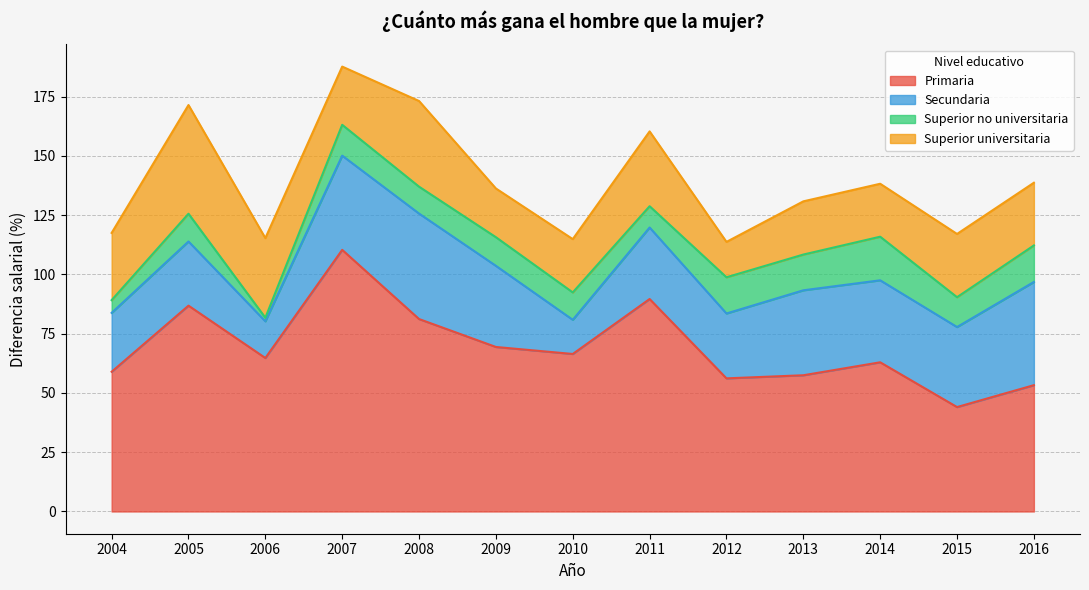

At how many categories does at least one series exceed 74?

4